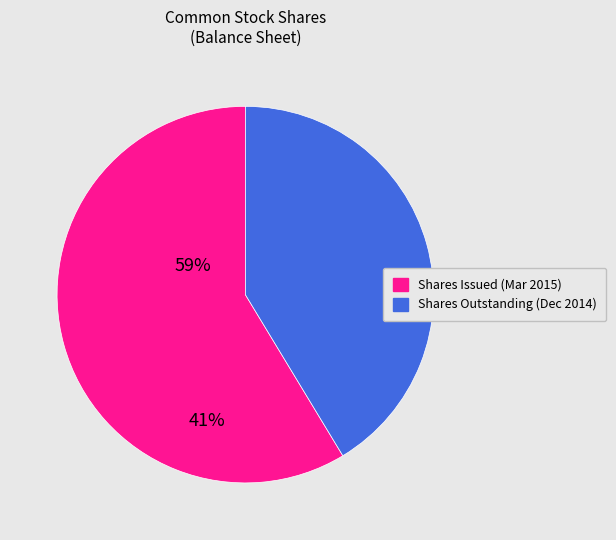

Which category accounts for the majority?

Shares Issued (Mar 2015)